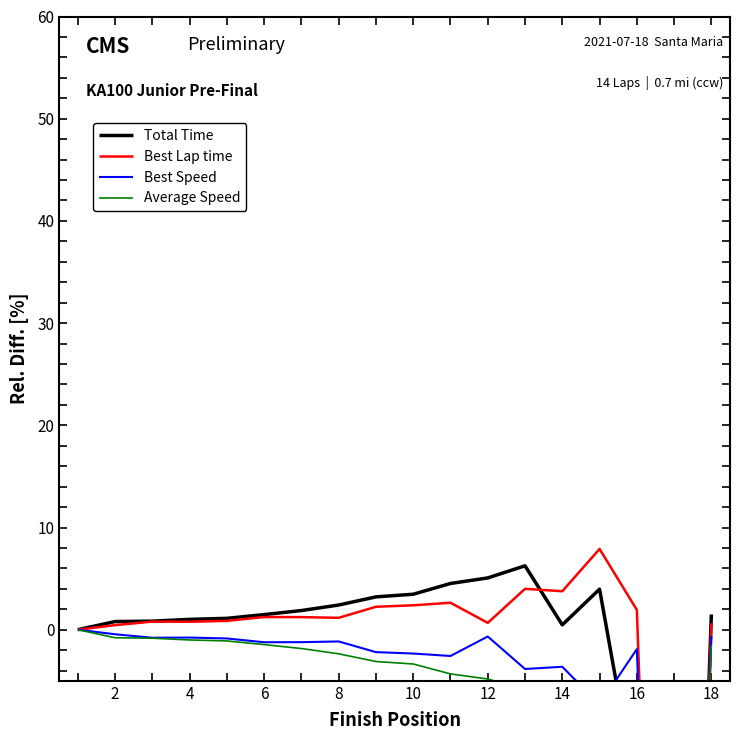

How many values in the Average Speed series are below -2?

10